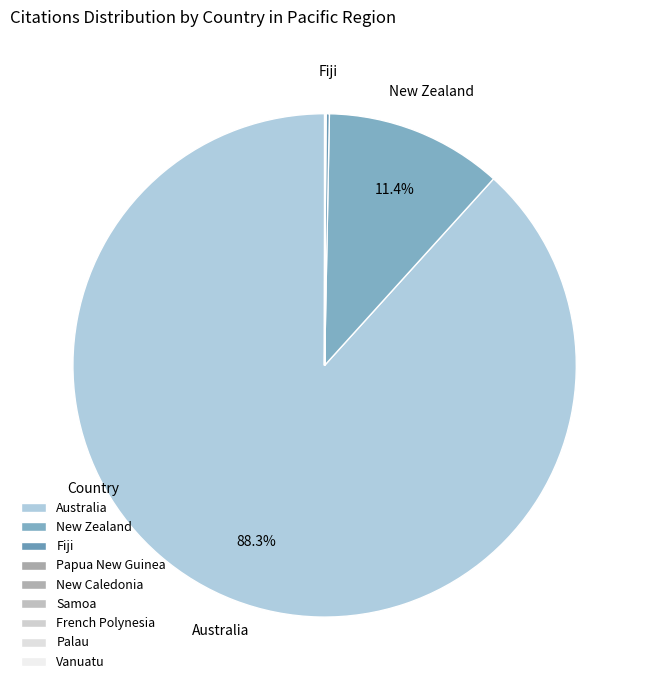

How many segments does this pie chart have?

9